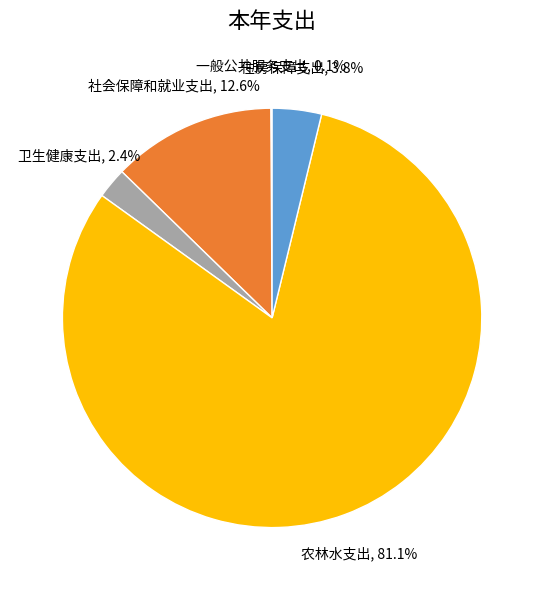

Is there any slice that represents more than half of the pie?

Yes